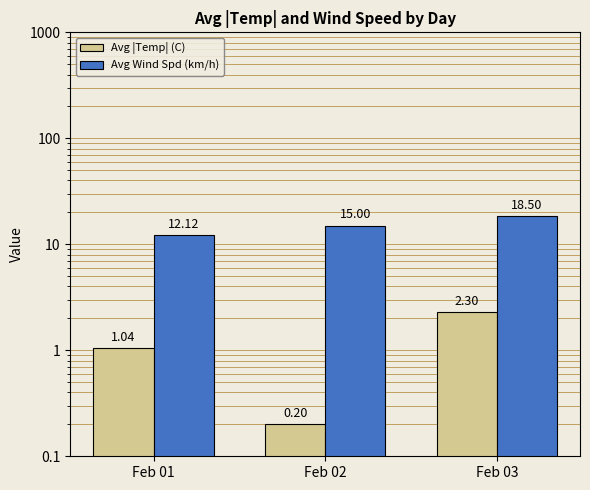

What is the lowest value of the Avg |Temp| (C) series?

0.2